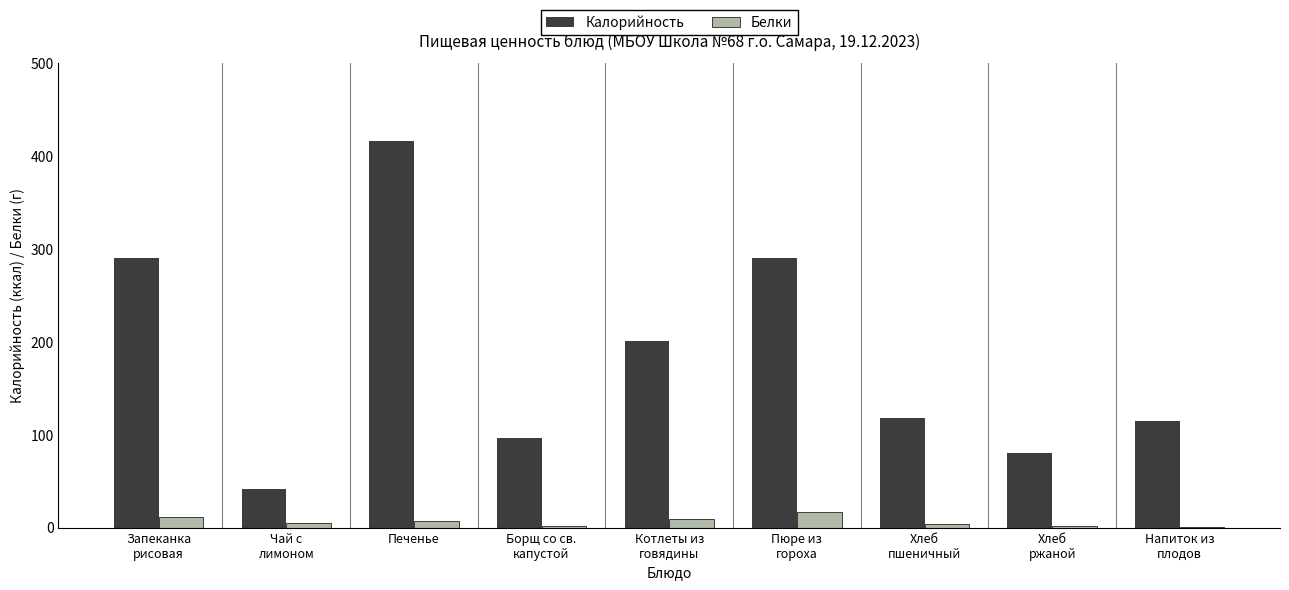

Which series has the largest total across all categories?

Калорийность